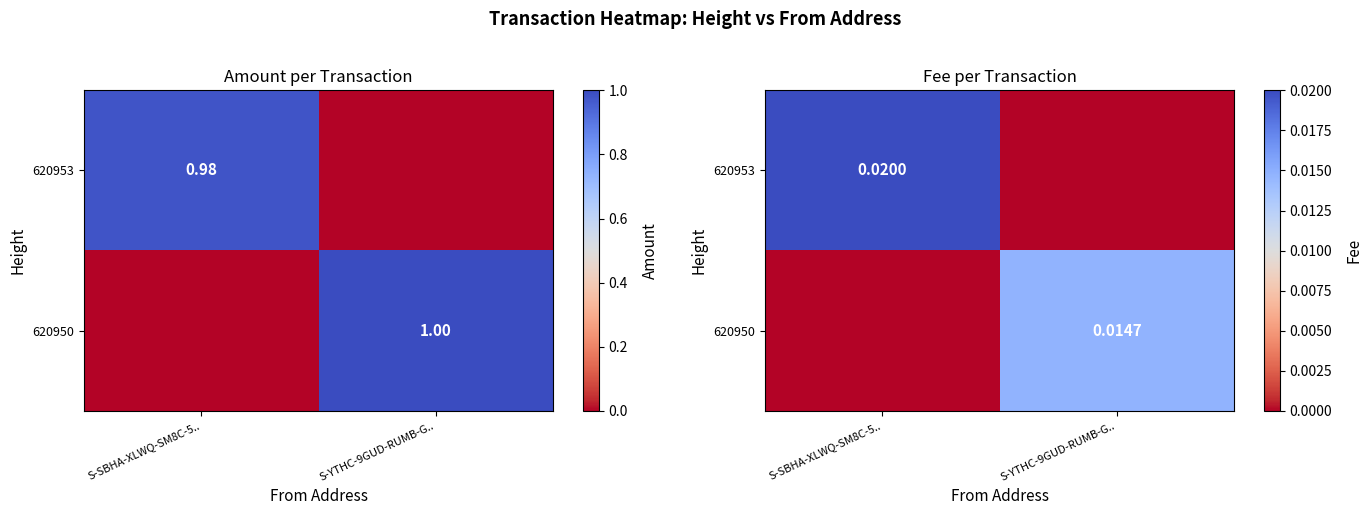

At S-YTHC-9GUD-RUMB-G.., list the series in order from smallest to largest.

620953, 620950